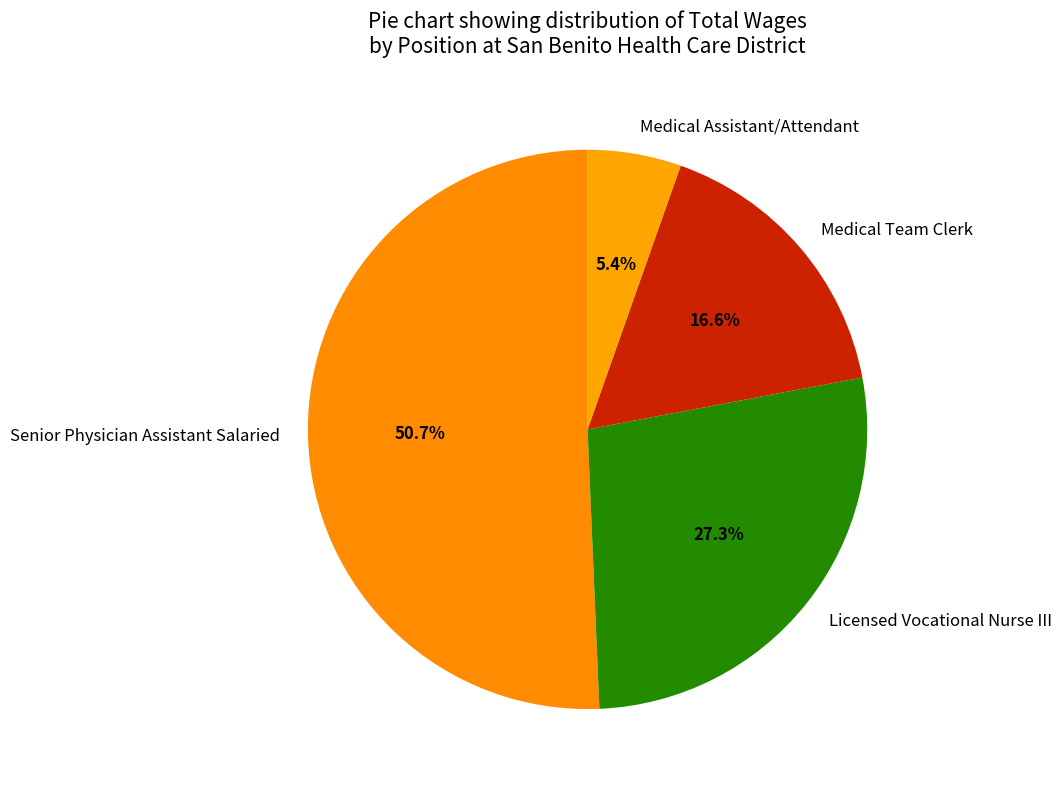

To the nearest percent, what percentage of the pie is Medical Team Clerk?

17%